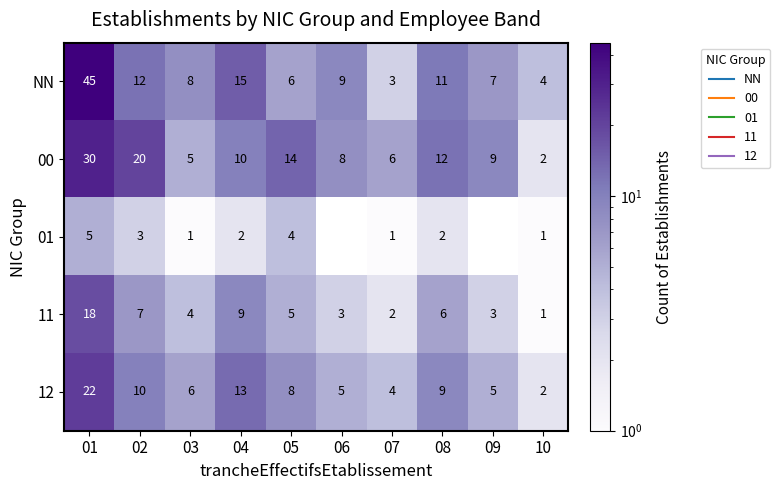

What is the total value across all series at 03?

24.0